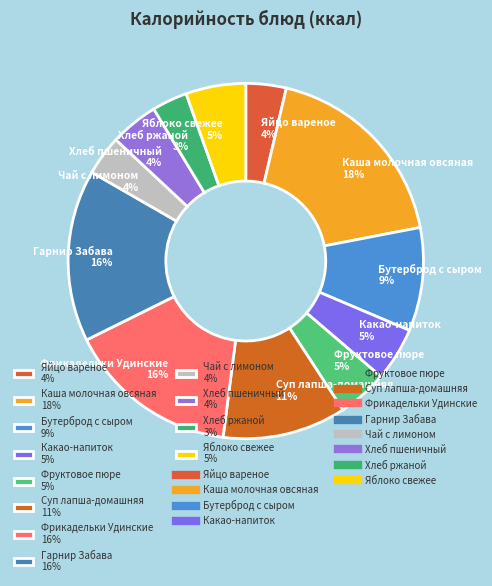

Count the number of slices in the pie.

12